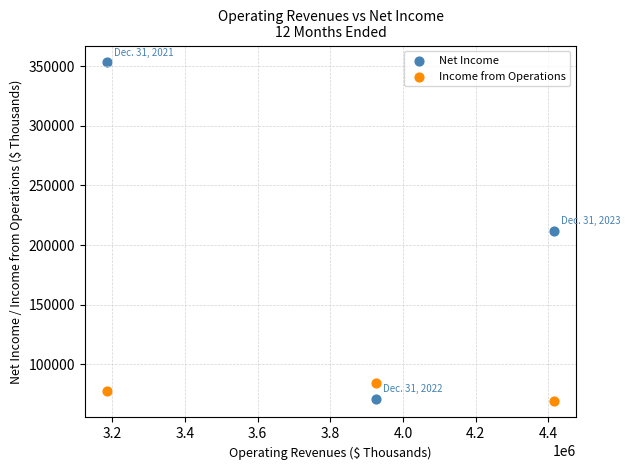

Which series has the largest Y range (max minus min)?

Net Income